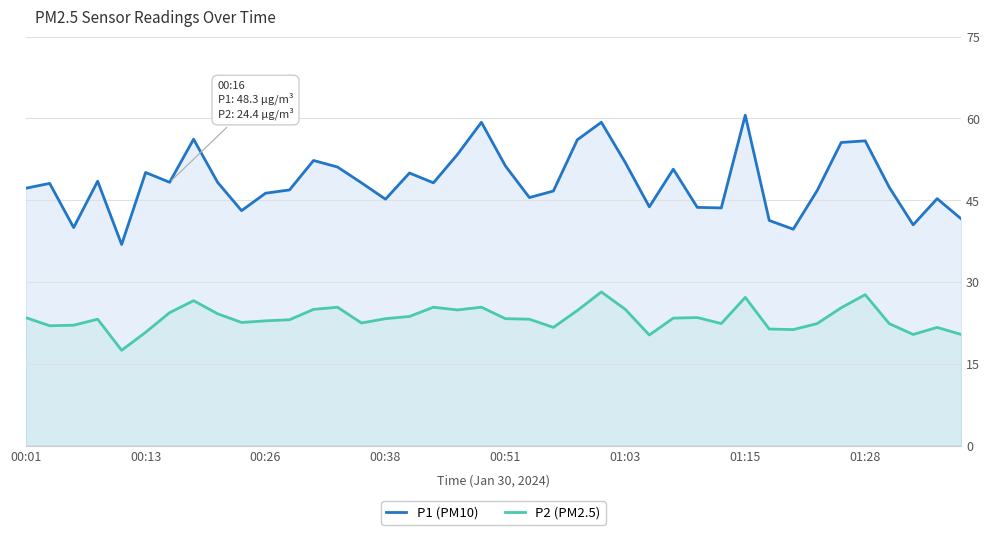

Which series has the widest spread of values?

P1 (PM10)